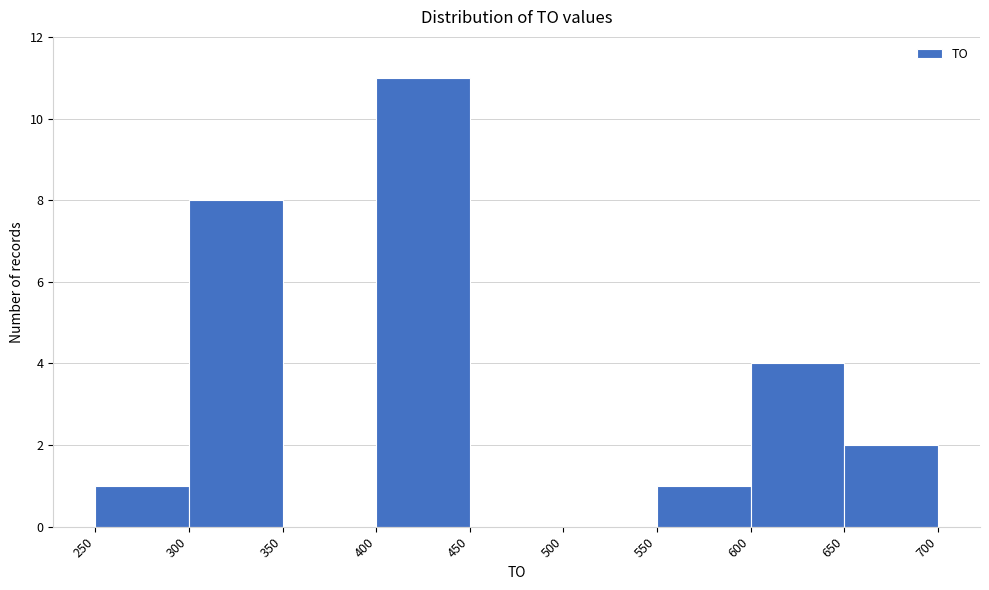

Reading left to right, transcribe this chart: for each bar, give the range it covers on the x-axis and its height. The values are not printed on the chart, so give them approximately, as read against the axis.

250 to 300: 1
300 to 350: 8
350 to 400: 0
400 to 450: 11
450 to 500: 0
500 to 550: 0
550 to 600: 1
600 to 650: 4
650 to 700: 2